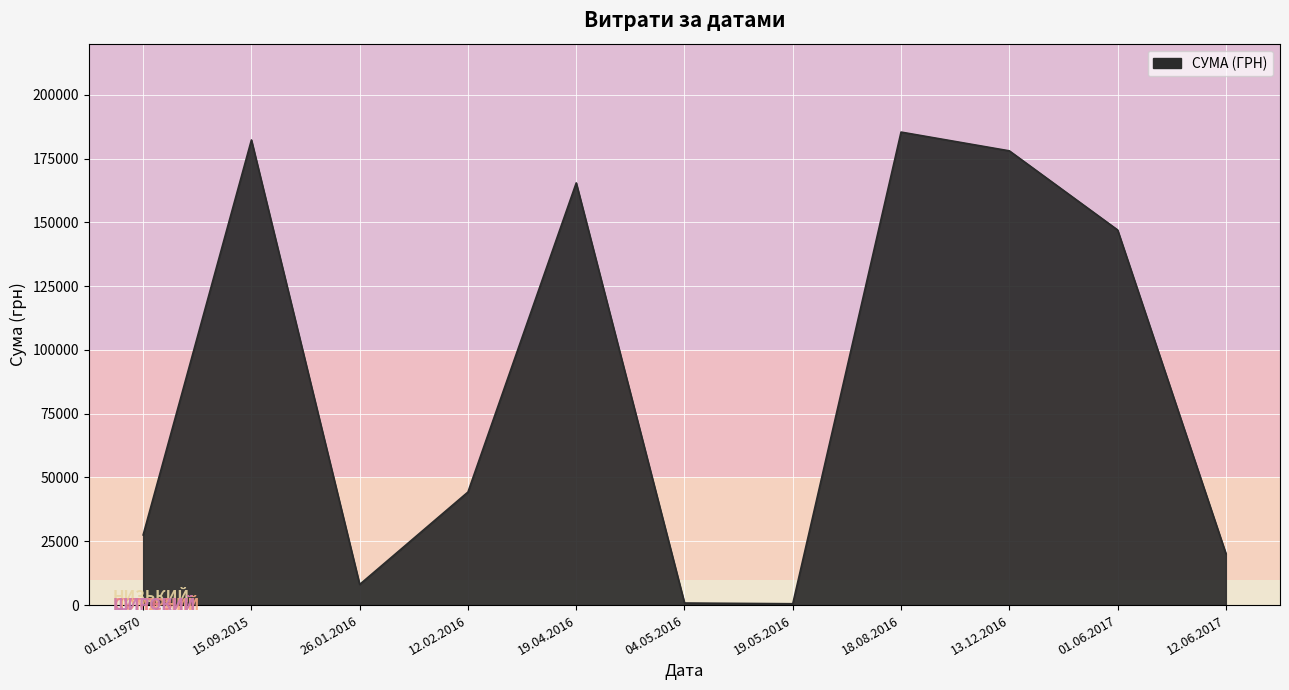

What is the smallest value displayed?

528.0